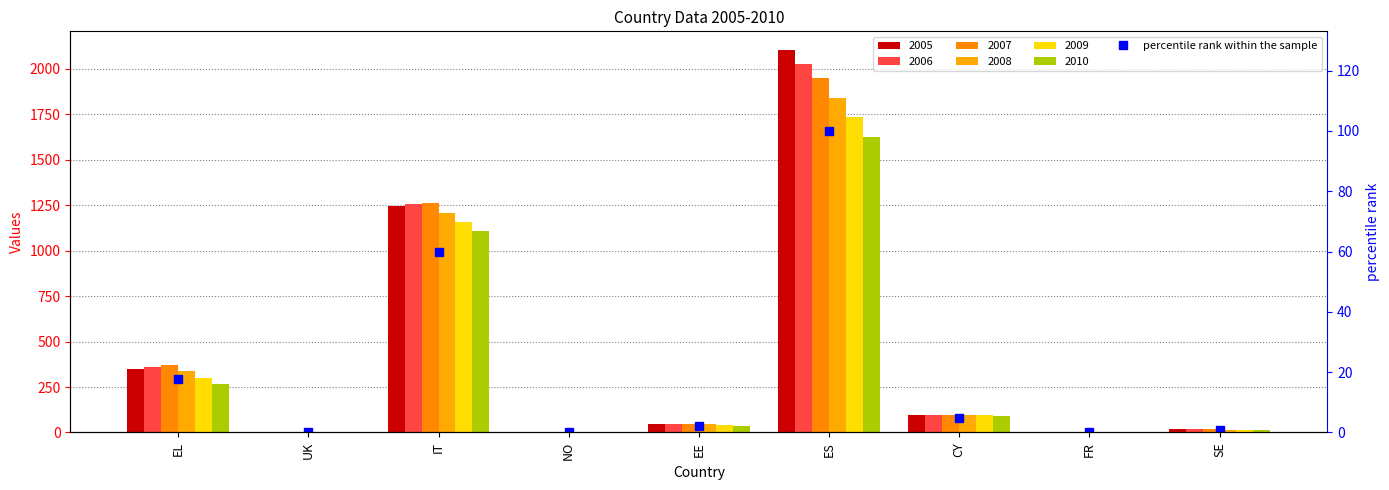

The chart shows a value of 100.0 at ES. True or false?

True